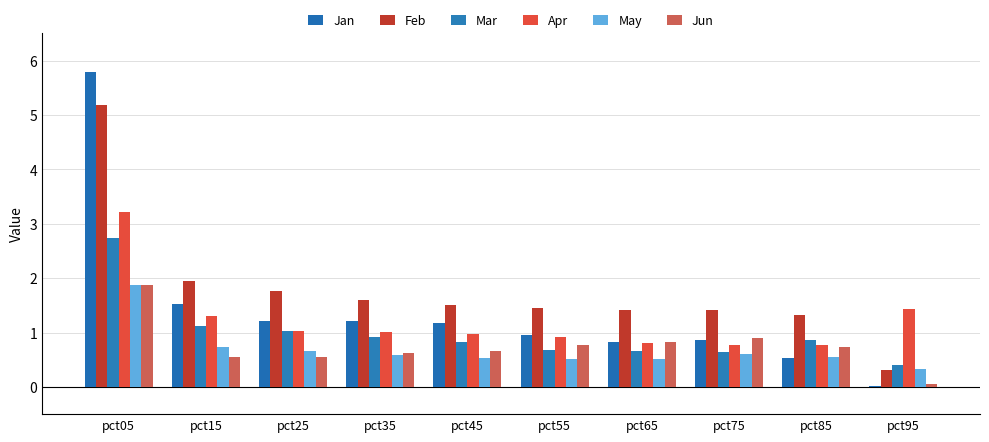

How many groups of bars are there?

10